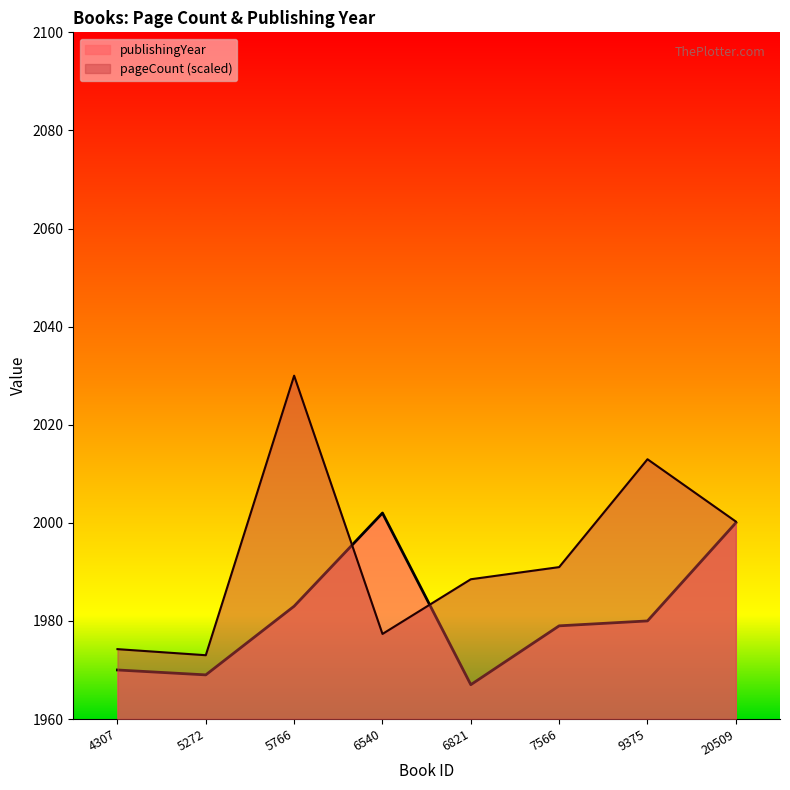

Is it true that publishingYear equals 1212.0 at 9375?

False